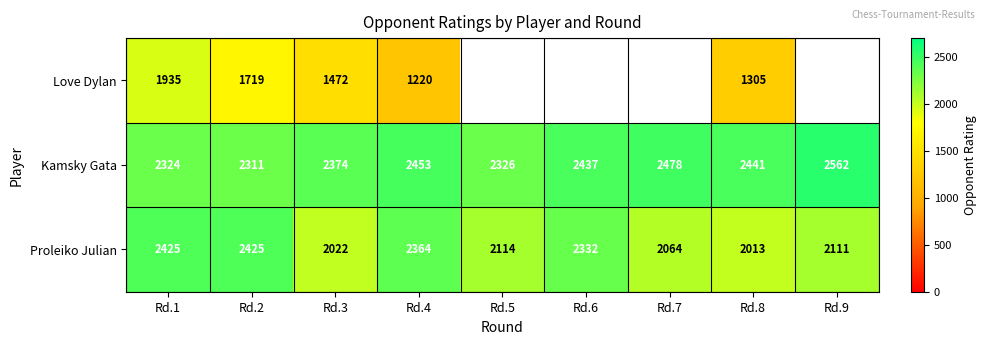

List the labels in order of Kamsky Gata value, smallest first.

Rd.2, Rd.1, Rd.5, Rd.3, Rd.6, Rd.8, Rd.4, Rd.7, Rd.9